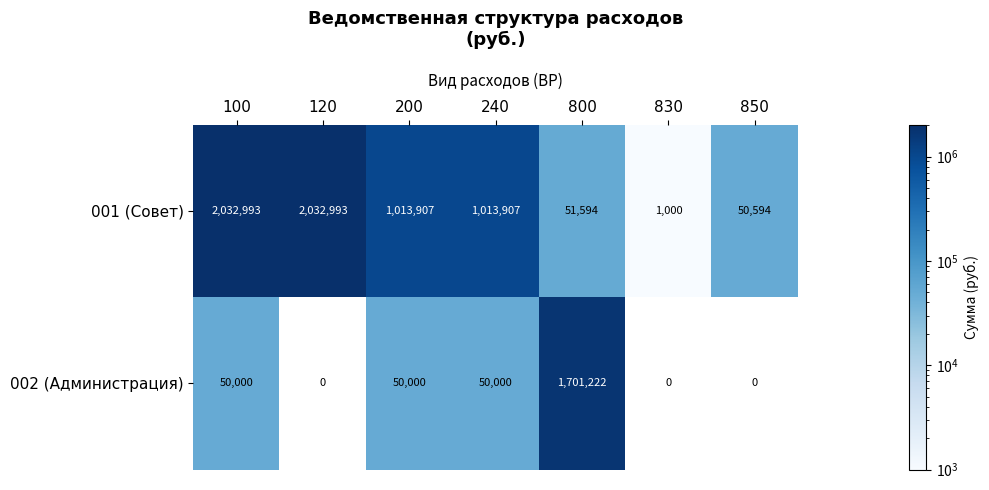

True or false: 001 (Совет) has a value of 366672 at 240.

False